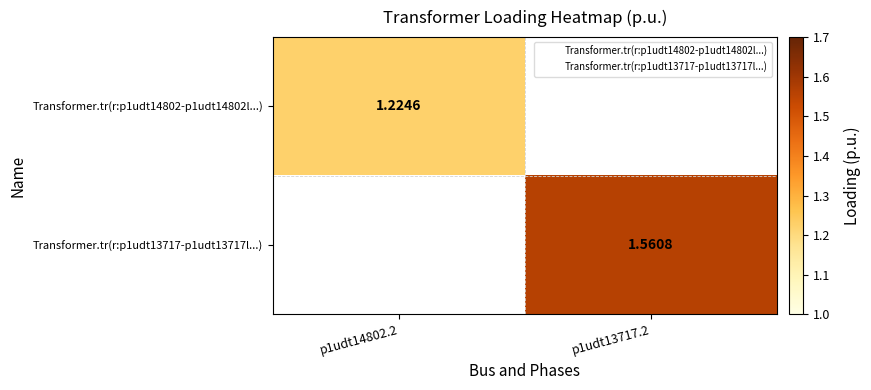

List the labels in order of Transformer.tr(r:p1udt14802-p1udt14802l...) value, largest first.

p1udt14802.2, p1udt13717.2